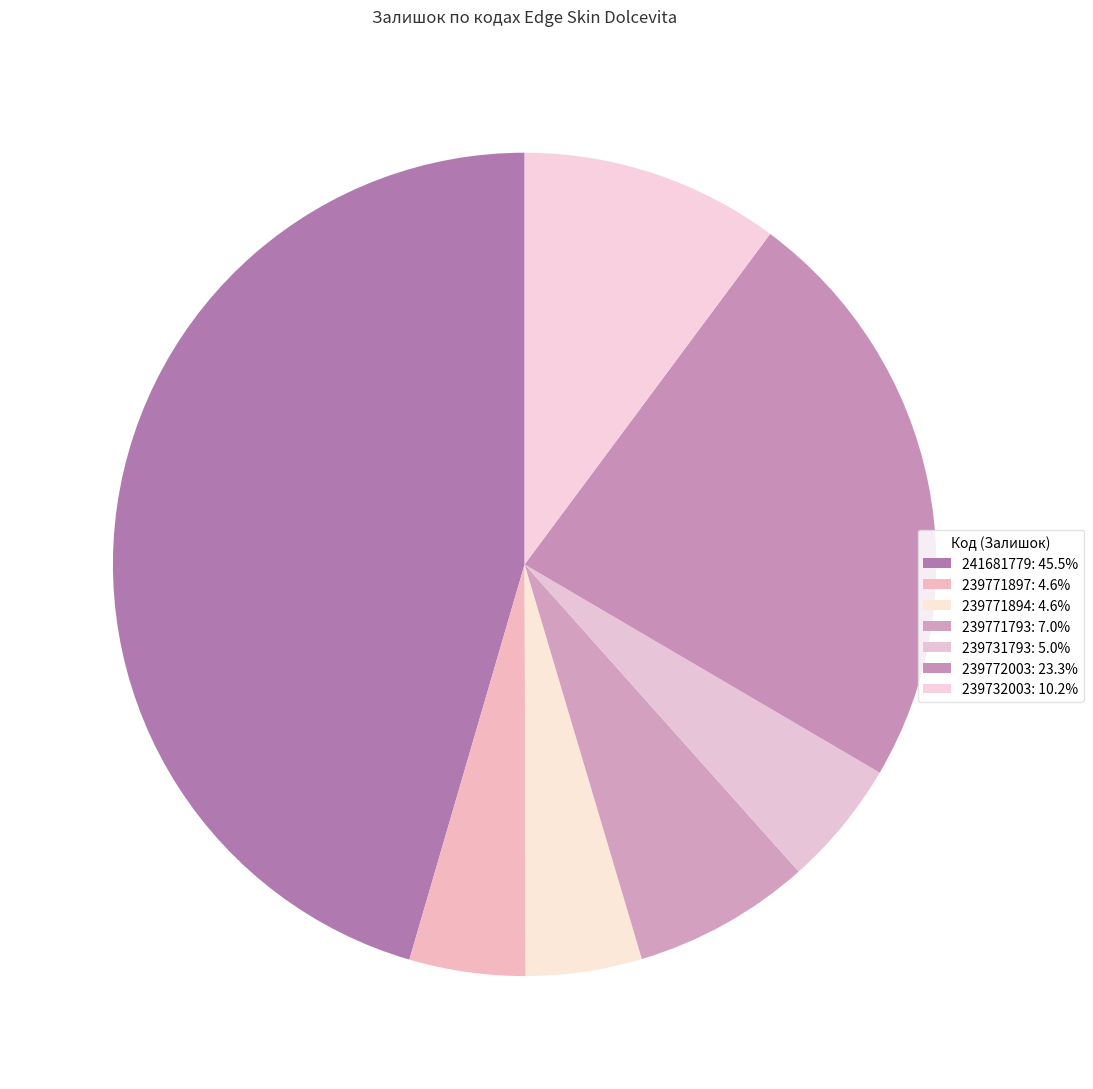

To the nearest percent, what percentage of the pie is 241681779?

45%